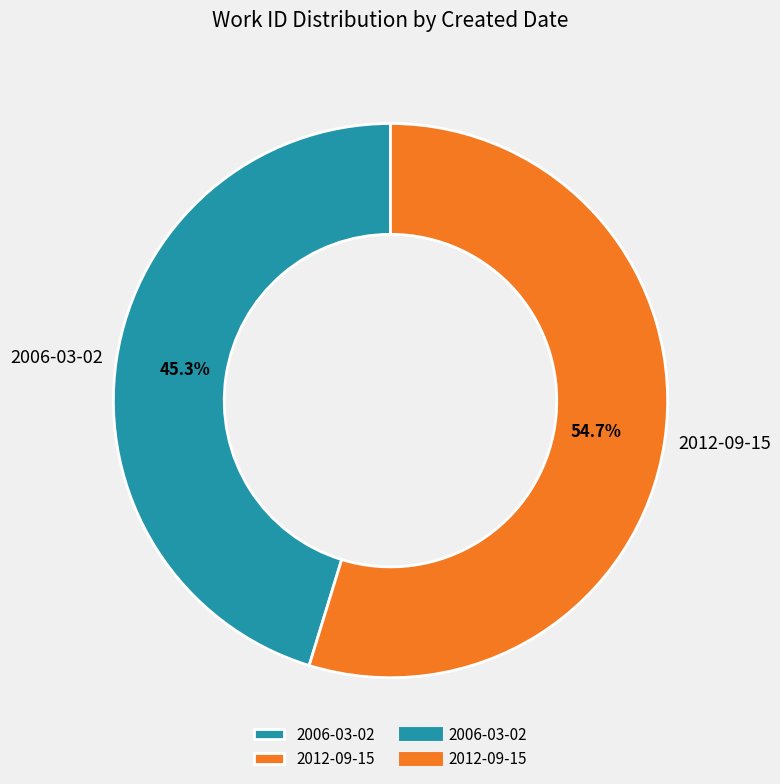

Between 2006-03-02 and 2012-09-15, which is larger?

2012-09-15